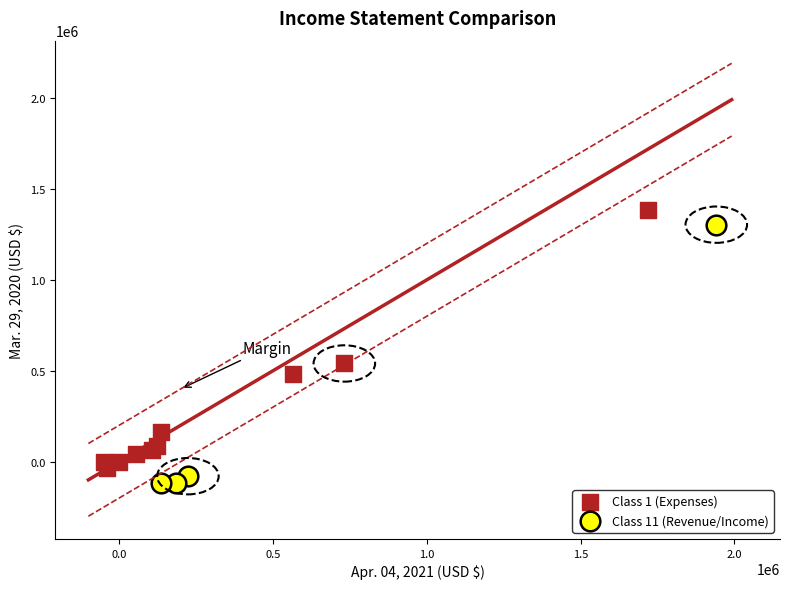

What are all the series names shown in the legend?

Class 1 (Expenses), Class 11 (Revenue/Income)